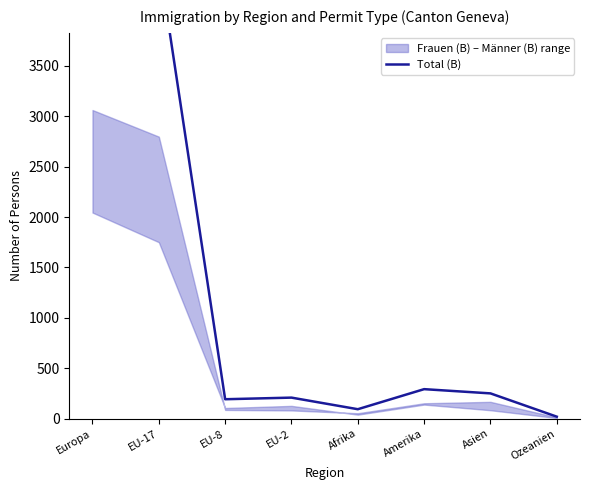

Rank the categories by value from lowest to highest.

Ozeanien, Afrika, EU-8, EU-2, Asien, Amerika, EU-17, Europa